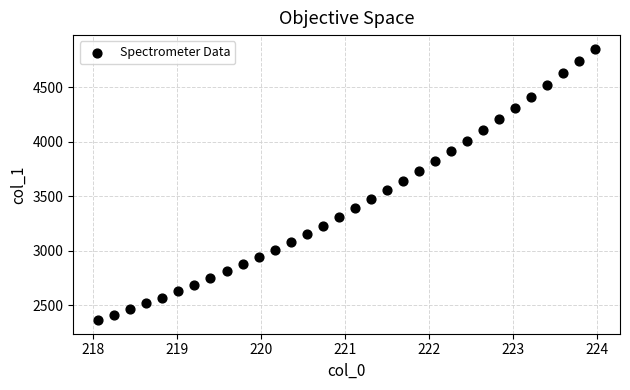

What is the range of X values (max minus min)?

5.9